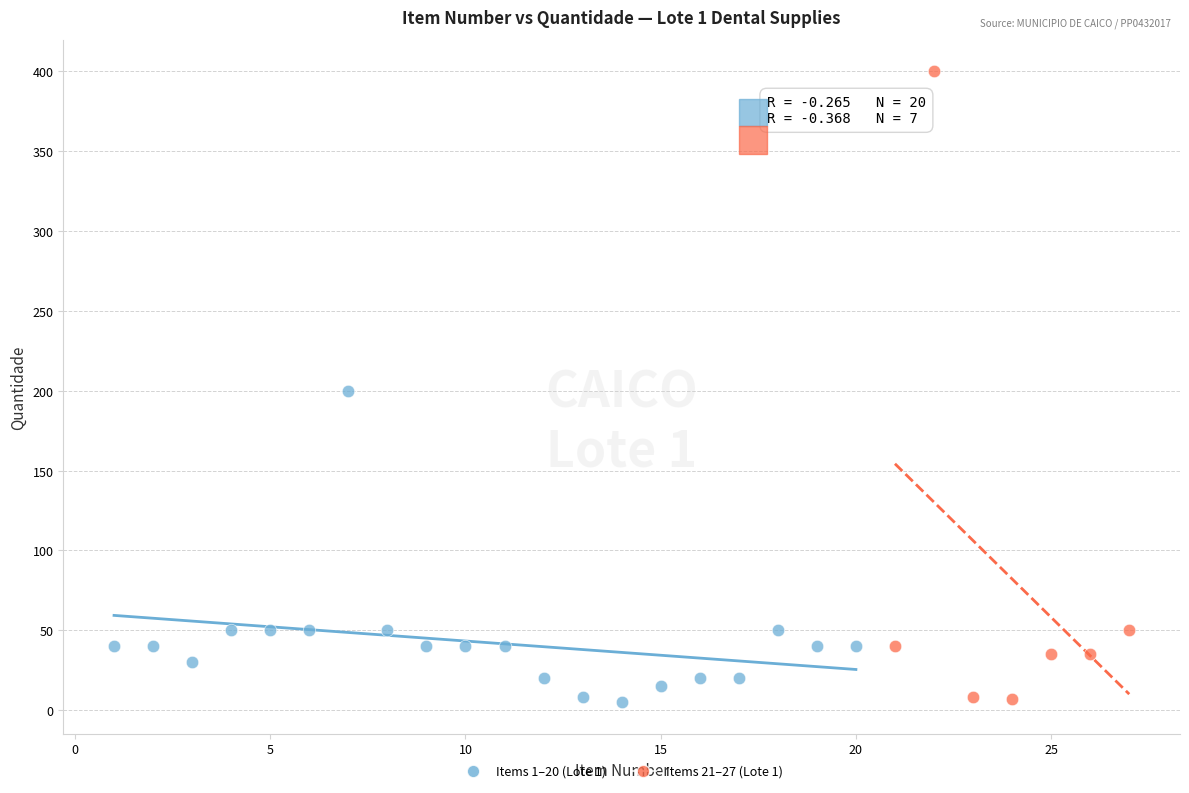

Which series reaches the maximum Y coordinate?

Items 21–27 (Lote 1)